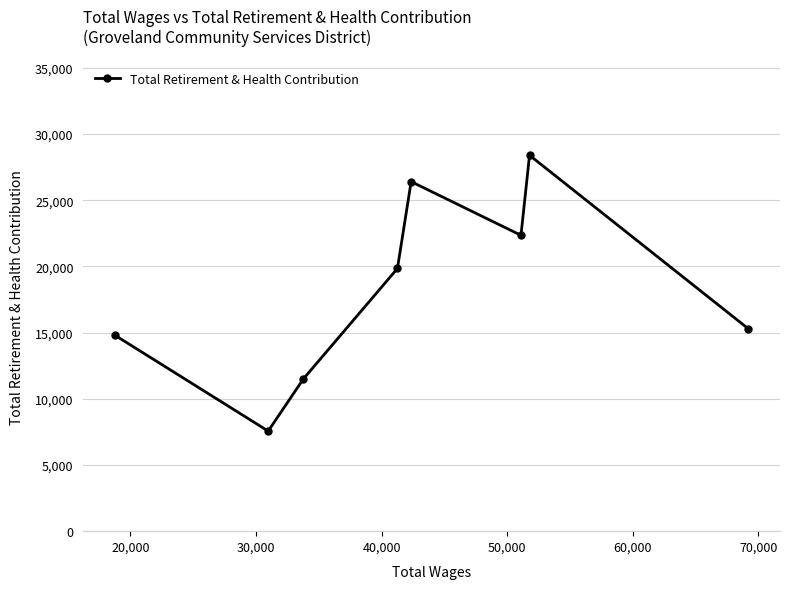

What is the value of the 8th point from the left?

15294